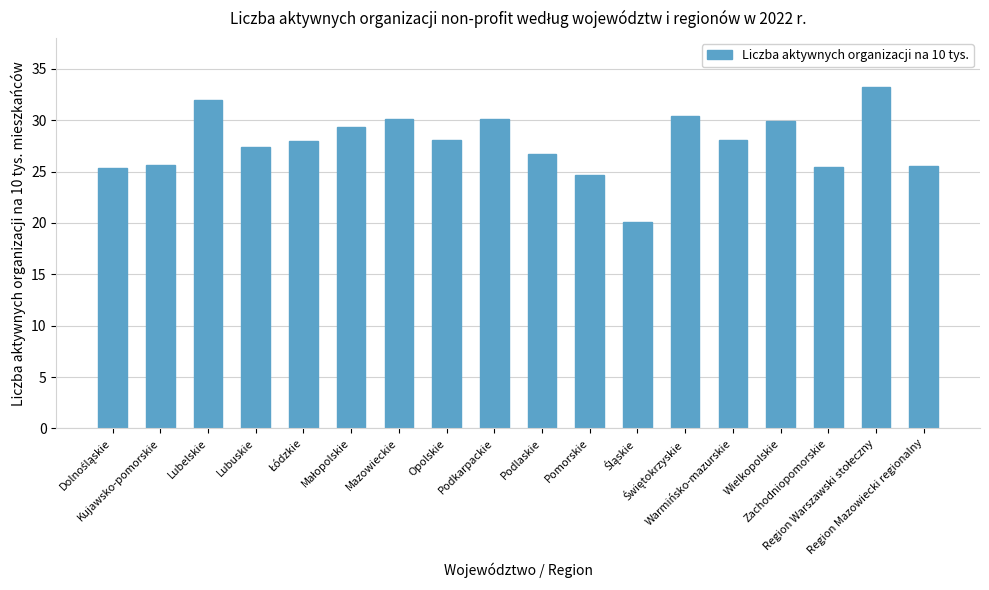

What is the change in value from Podkarpackie to Warmińsko-mazurskie?

-2.0